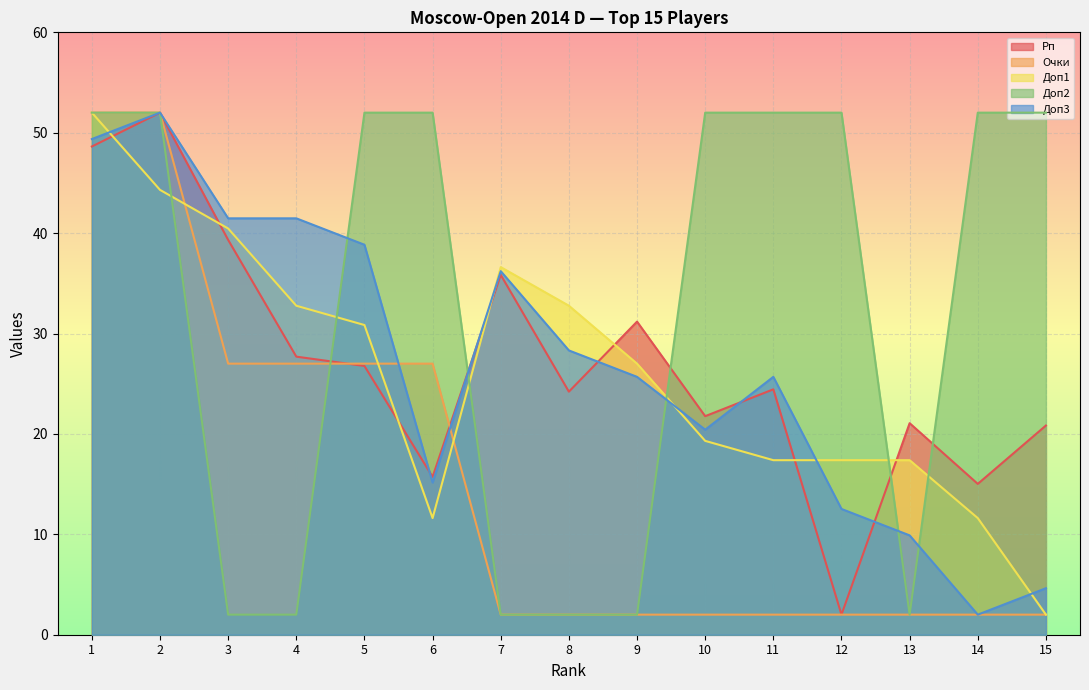

What is the difference between the Рп values at 12 and 15?

18.8